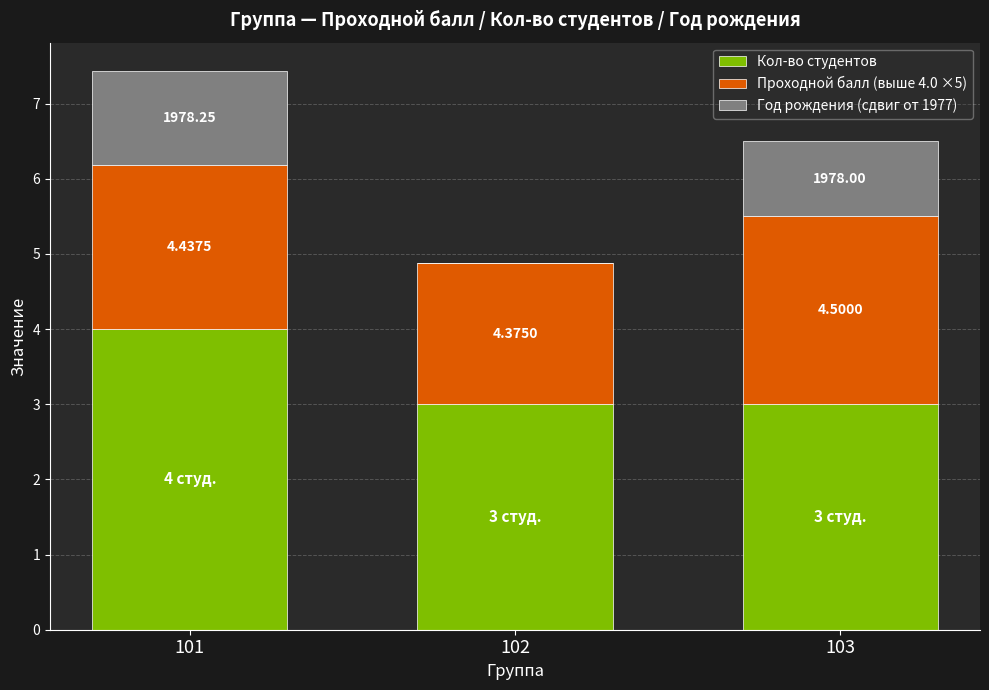

What are all the series names shown in the legend?

Кол-во студентов, Проходной балл (выше 4.0 ×5), Год рождения (сдвиг от 1977)